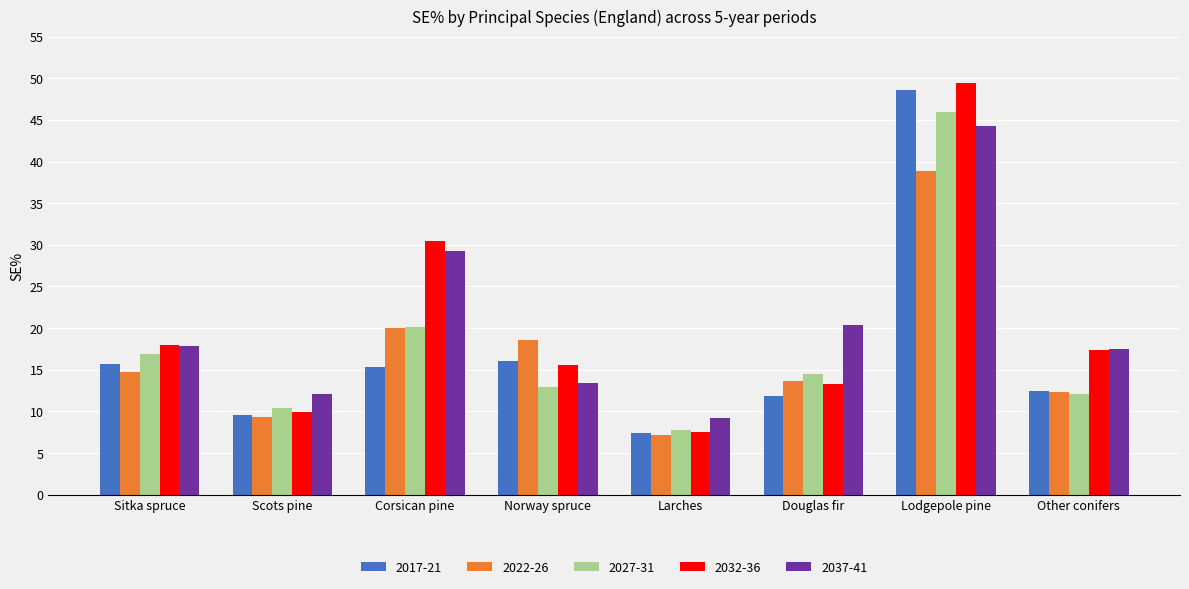

How many bars are there in each group?

5